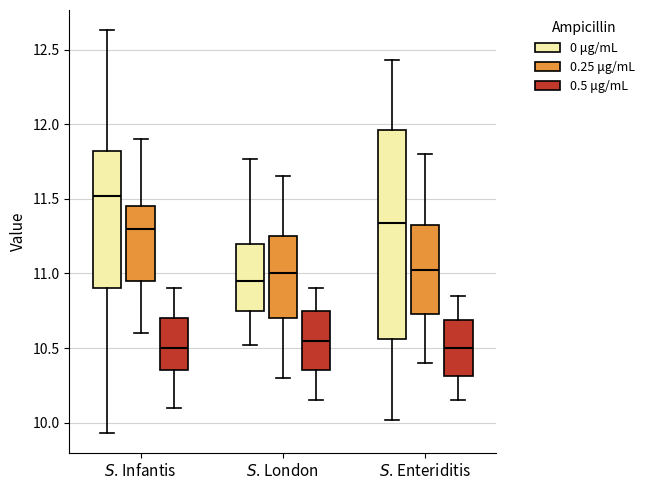

Comparing the boxes themselves (not the whiskers), which one is the tallest?

$S$. Enteriditis (0 μg/mL)